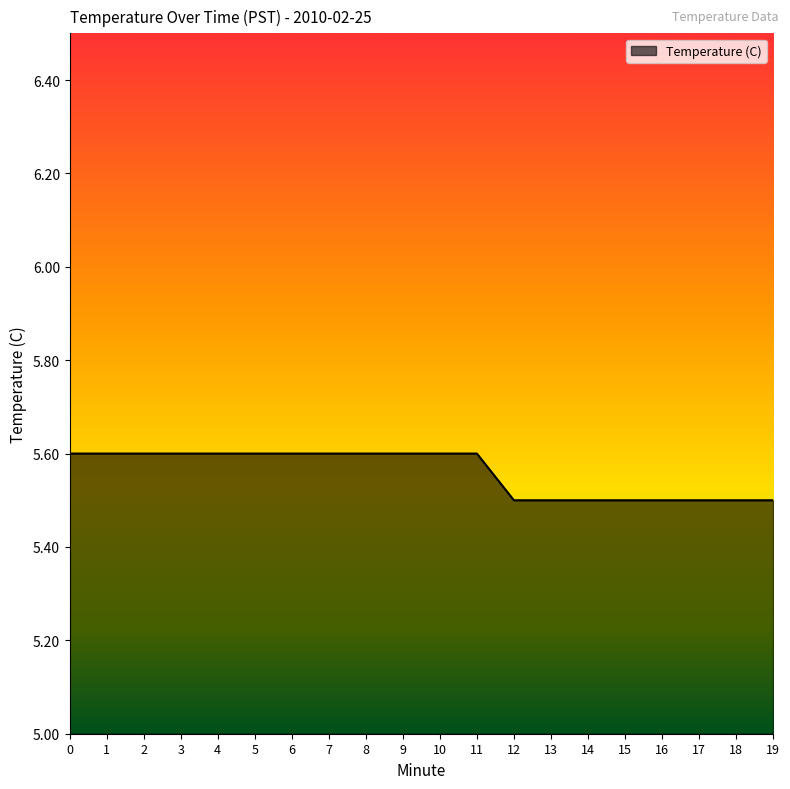

What is the difference between the values at 2 and 12?

0.1